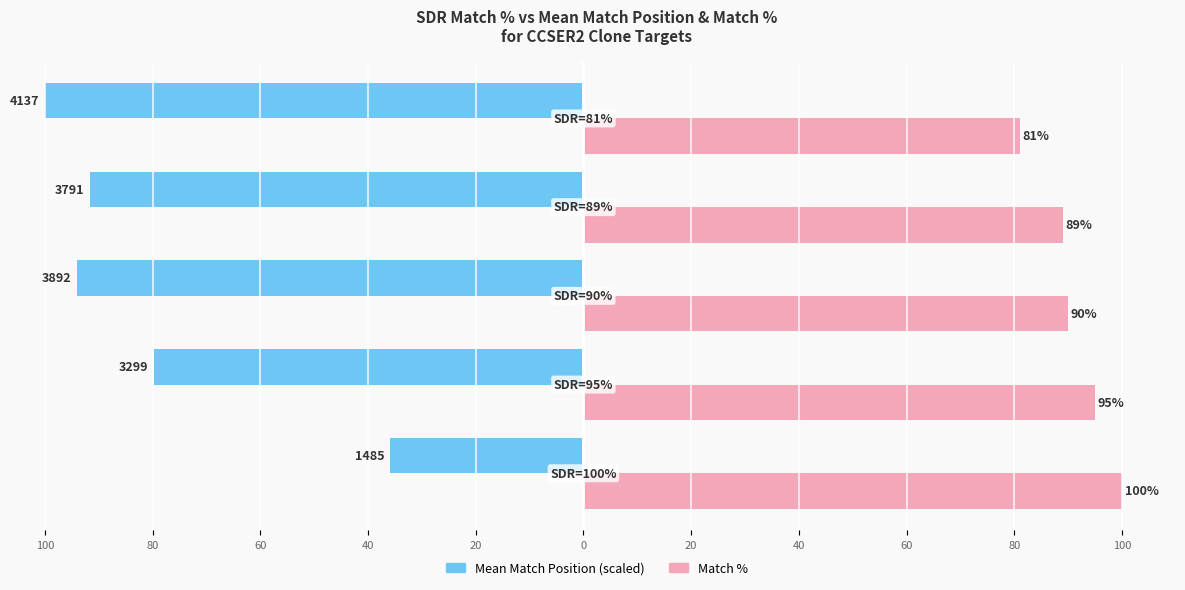

What are all the series names shown in the legend?

Mean Match Position (scaled), Match %